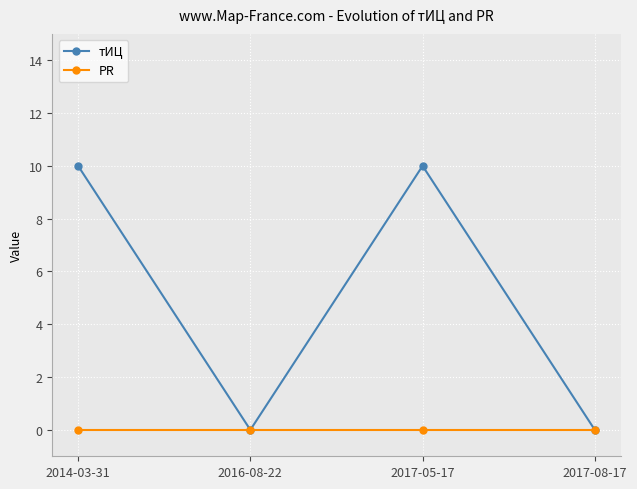

Between 2014-03-31 and 2016-08-22, which series saw the biggest shift?

тИЦ